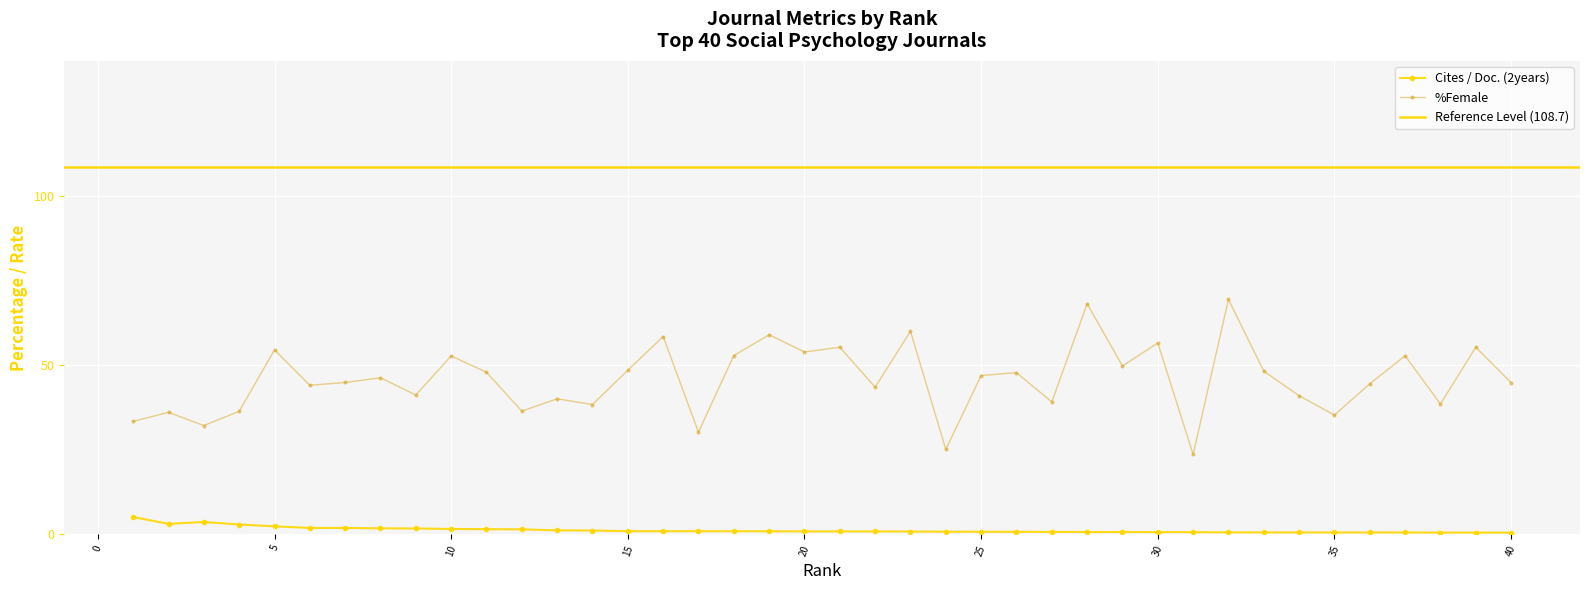

How many lines are shown in the chart?

2